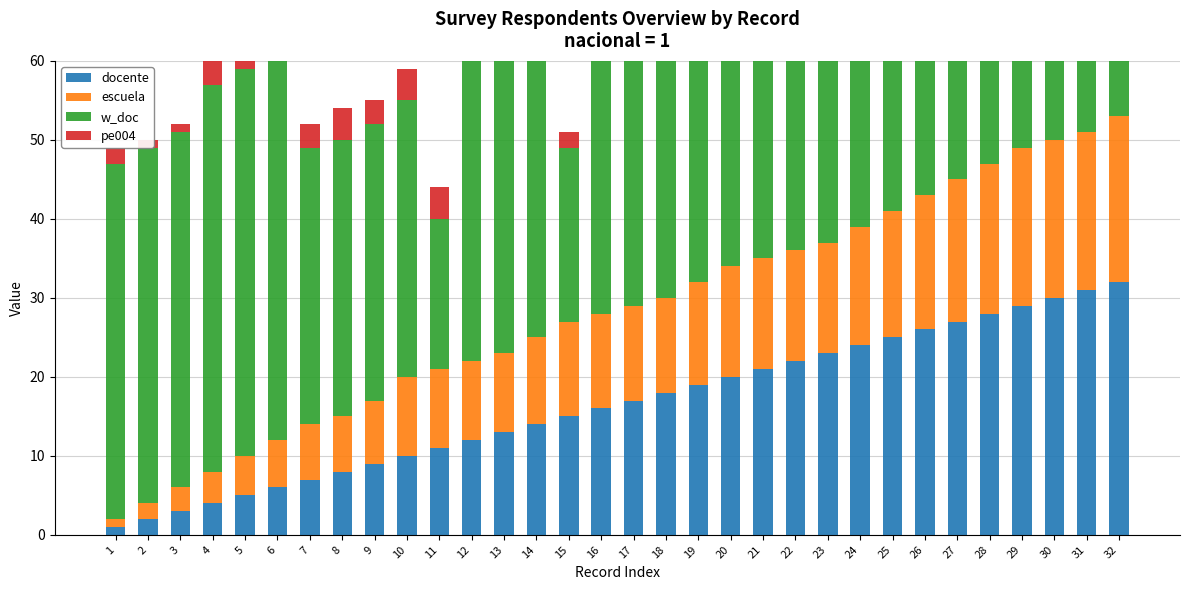

Is the value of w_doc at 25 greater than the value of pe004 at 17?

Yes